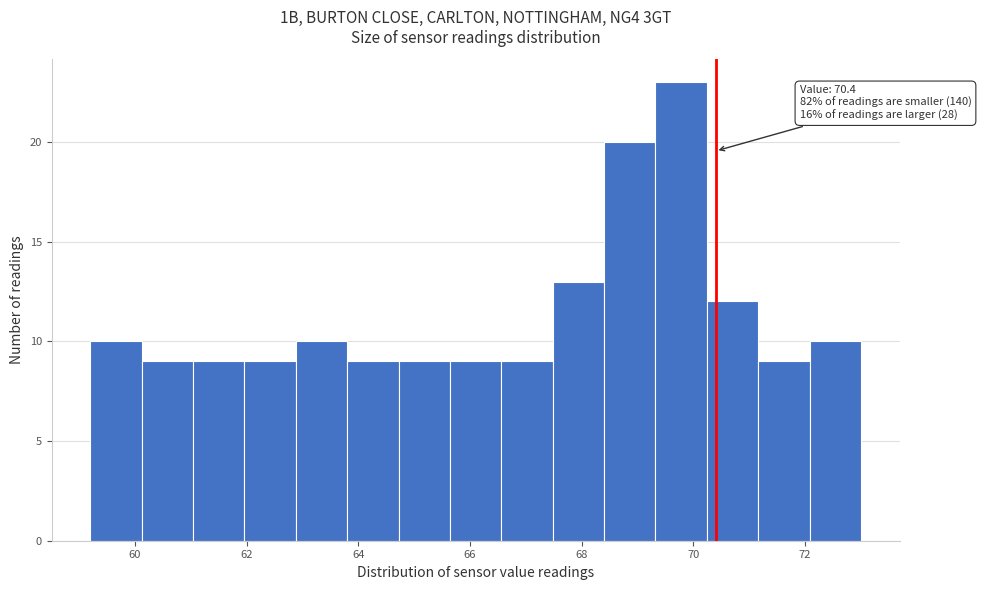

Which range on the x-axis has the tallest bar?

69.32 to 70.24